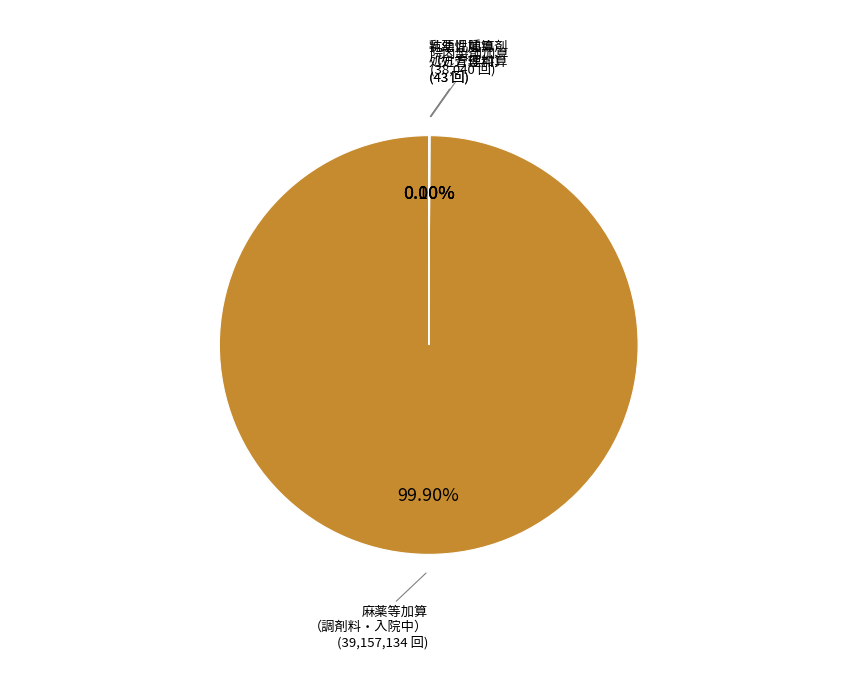

Is there any slice that represents more than half of the pie?

Yes